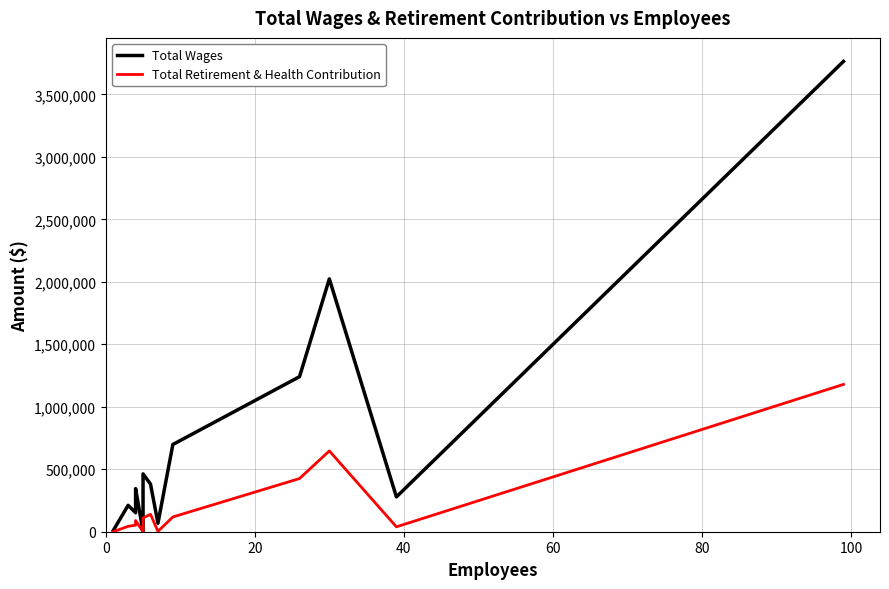

Reading left to right, extract all data points from this chart.

Total Wages: 9682	211350	152138	212486	344954	0	0	462955	381440	67860	698128	1240846	2023500	278814	3763891
Total Retirement & Health Contribution: 0	43225	52532	58509	89553	0	0	109845	139368	3045	118155	425570	646764	39116	1179050